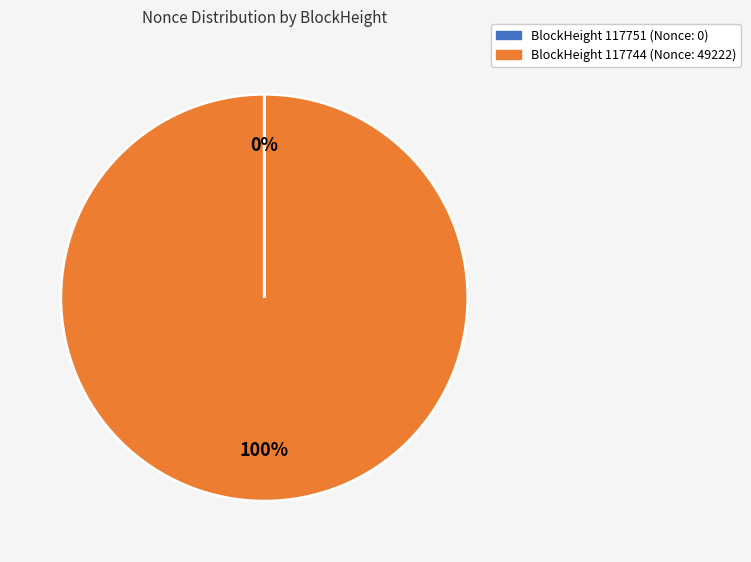

Is there a majority slice in this chart?

Yes